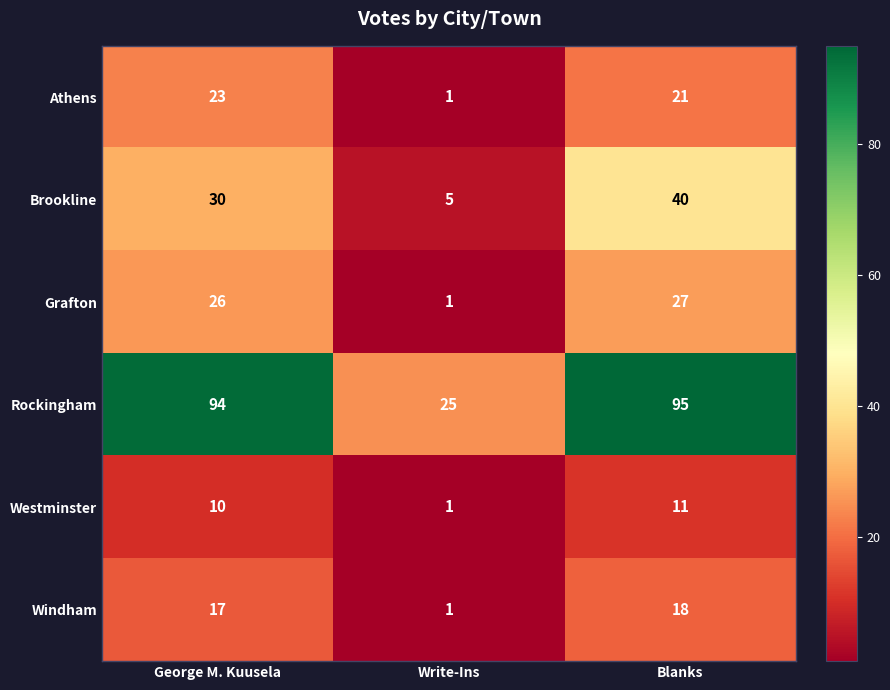

Reading right to left, extract all data points from this chart.

Athens: 21	1	23
Brookline: 40	5	30
Grafton: 27	1	26
Rockingham: 95	25	94
Westminster: 11	1	10
Windham: 18	1	17